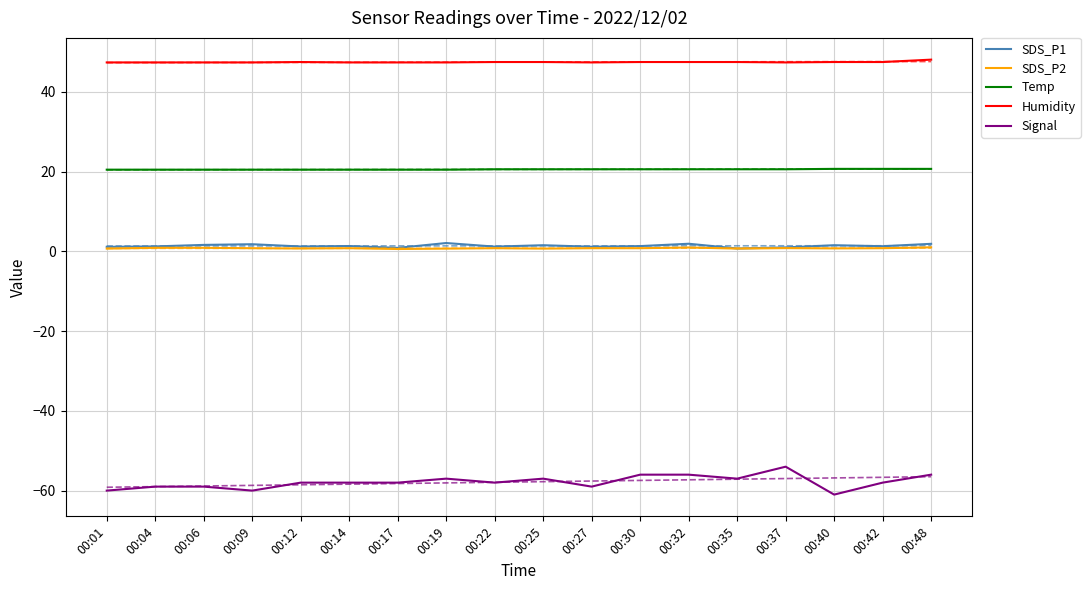

At which category does the chart reach its minimum across all series?

00:40